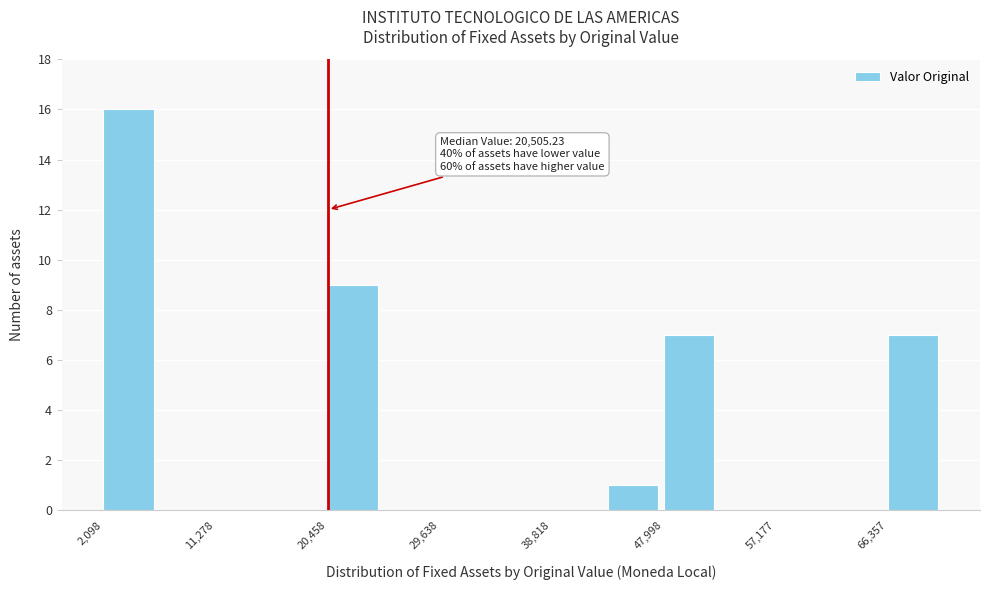

Which range on the x-axis has the tallest bar?

2000 to 7000